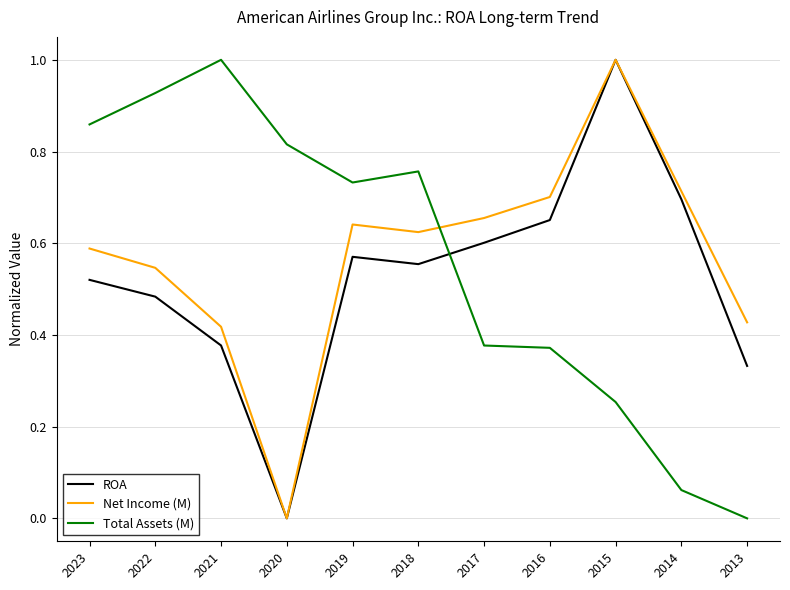

List the series in order of their overall mean, highest first.

Net Income (M), Total Assets (M), ROA